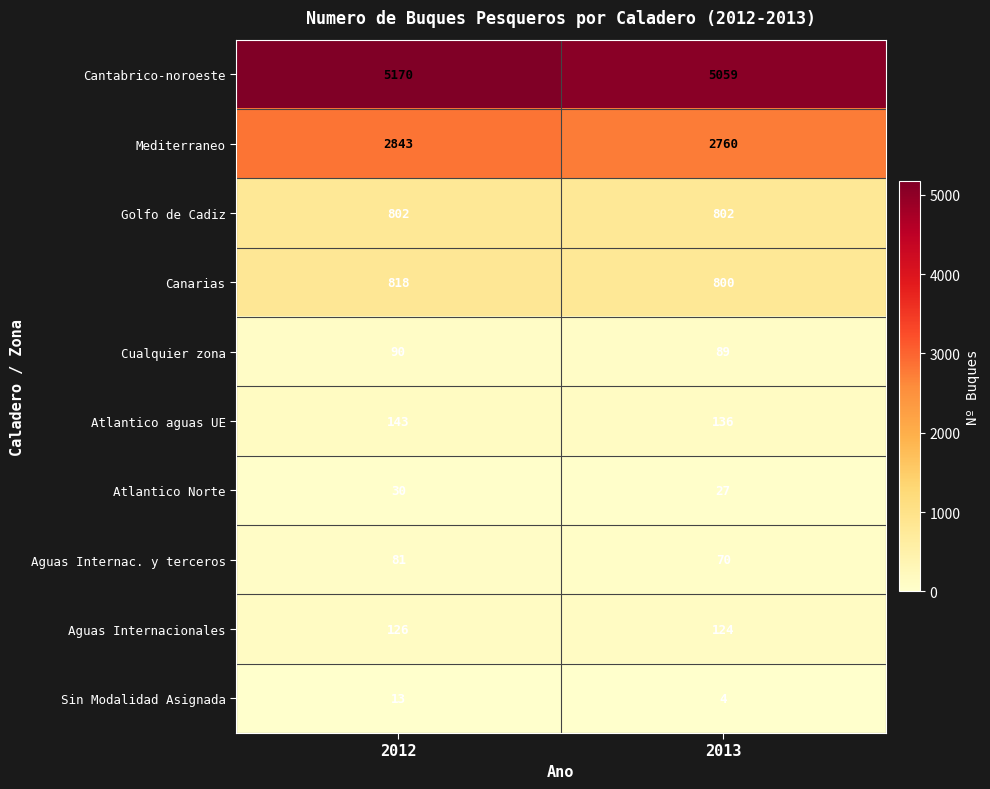

Is it true that Aguas Internac. y terceros equals 81 at 2012?

True